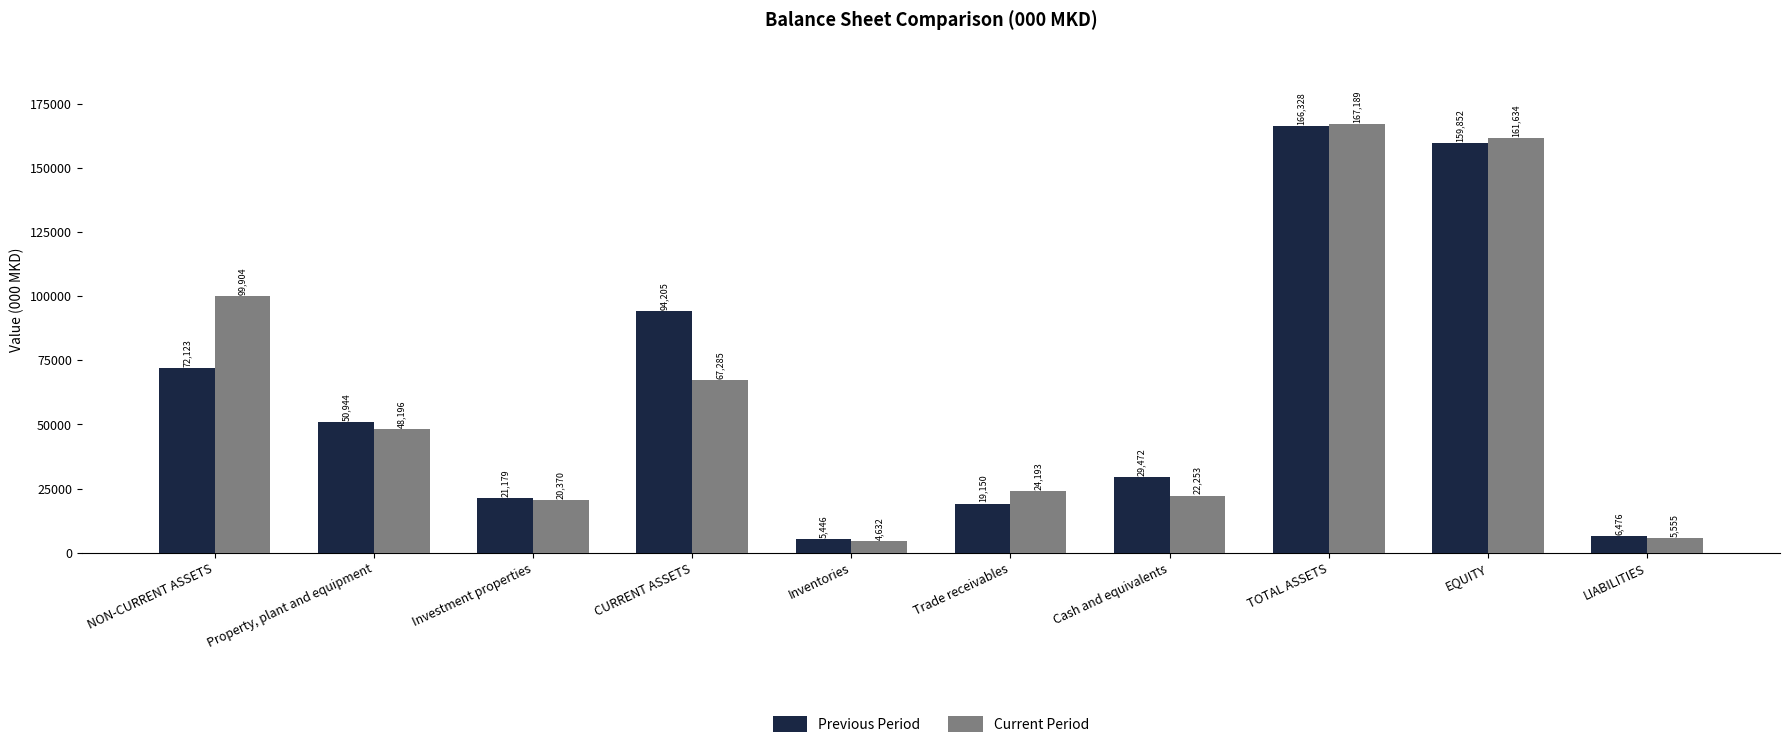

Reading right to left, transcribe all the data shown in this chart.

Previous Period: 6476	159852	166328	29472	19150	5446	94205	21179	50944	72123
Current Period: 5555	161634	167189	22253	24193	4632	67285	20370	48196	99904